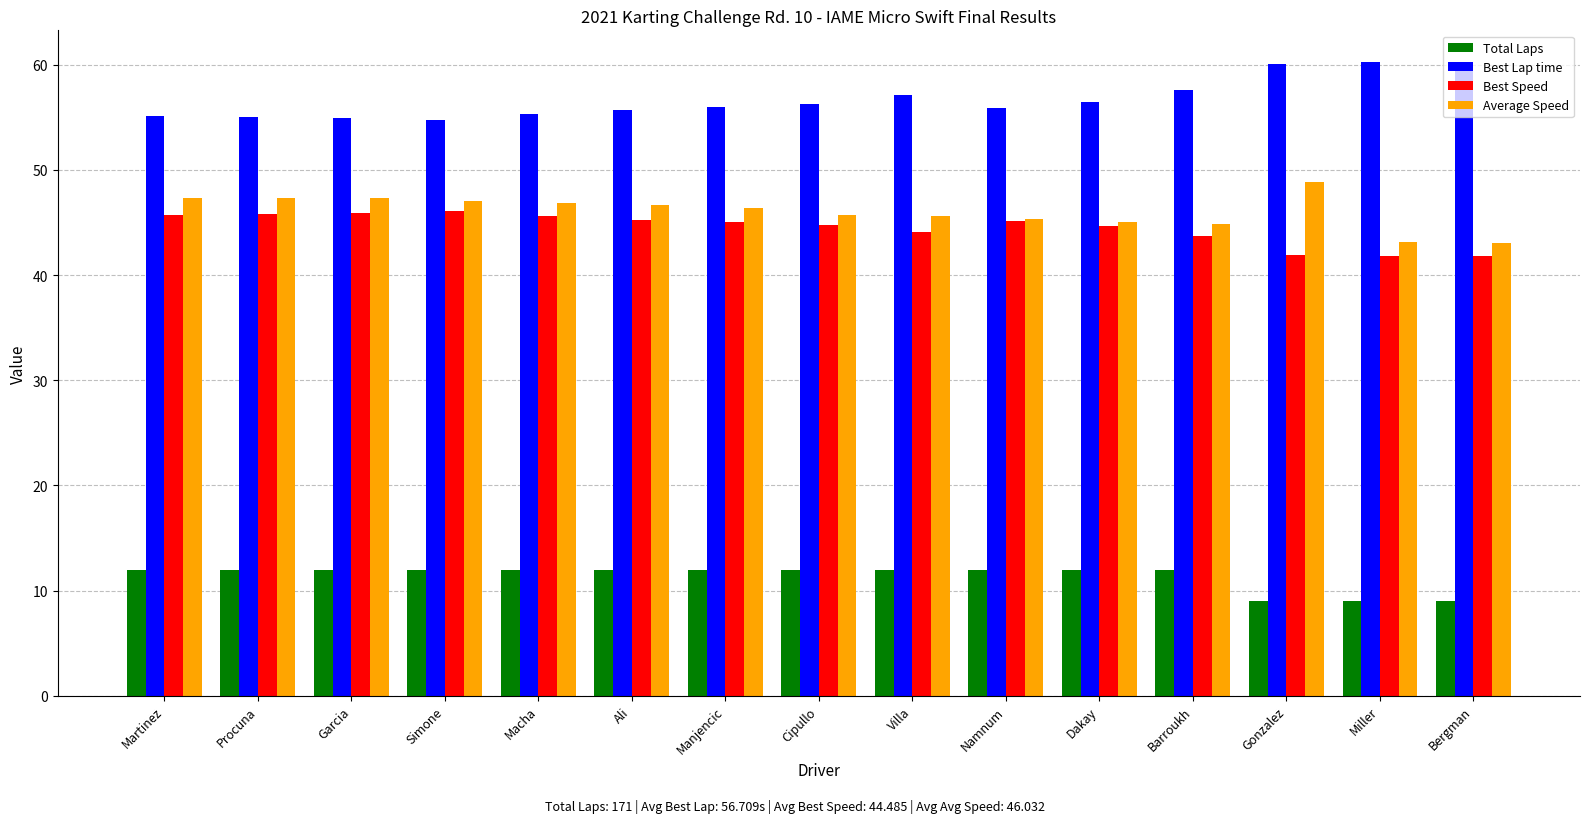

Is it true that Best Speed equals 65.8 at Macha?

False